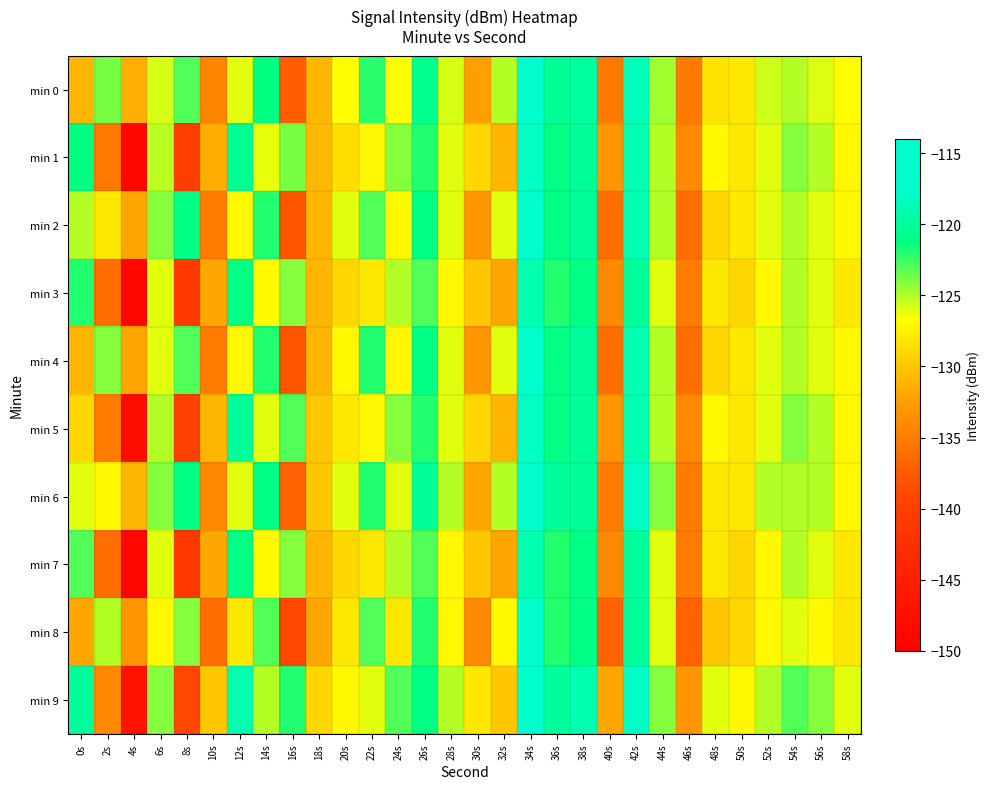

Rank the series at 8s from highest to lowest value.

min 2, min 6, min 0, min 4, min 8, min 9, min 5, min 1, min 3, min 7